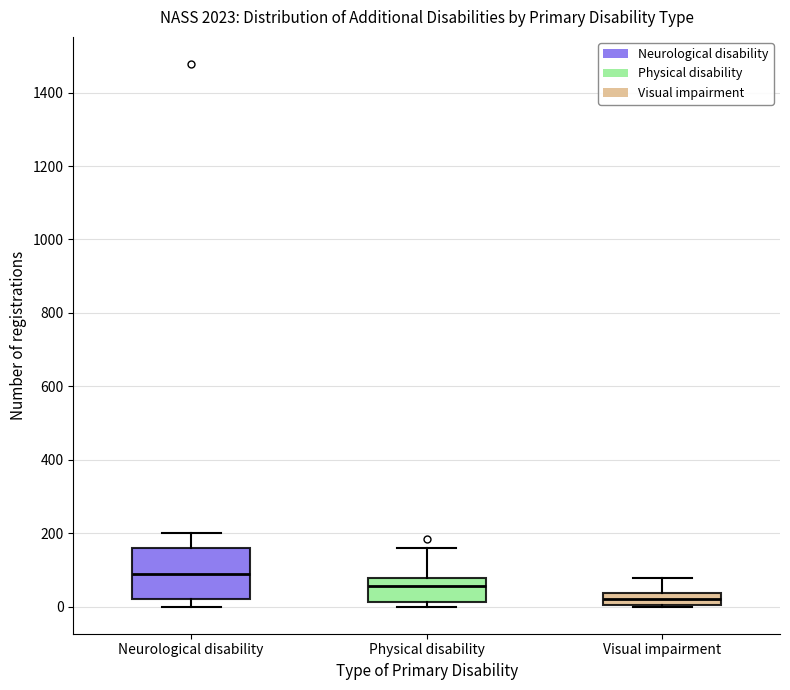

Which box is the tallest, from its lower edge to its upper edge?

Neurological disability